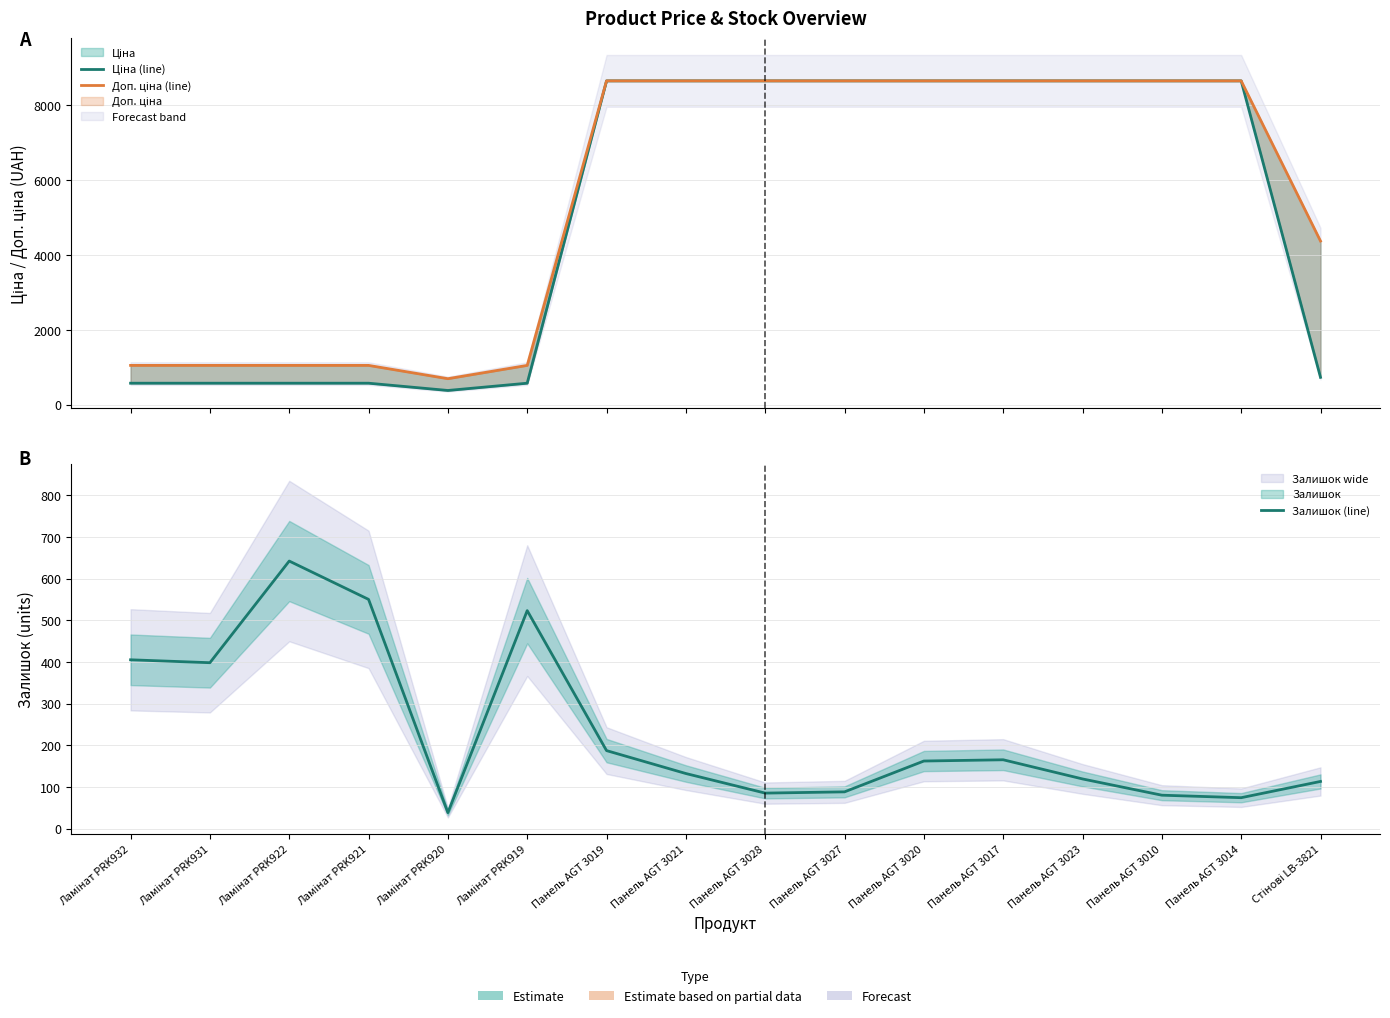

True or false: Залишок (line) and Доп. ціна (line) intersect in this chart.

False